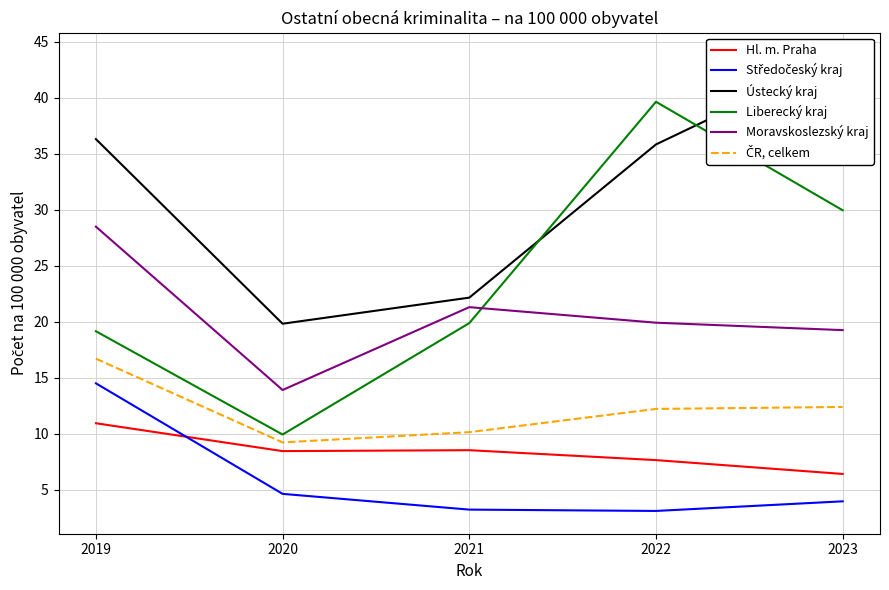

At 2019, list the series in order from largest to smallest.

Ústecký kraj, Moravskoslezský kraj, Liberecký kraj, ČR, celkem, Středočeský kraj, Hl. m. Praha